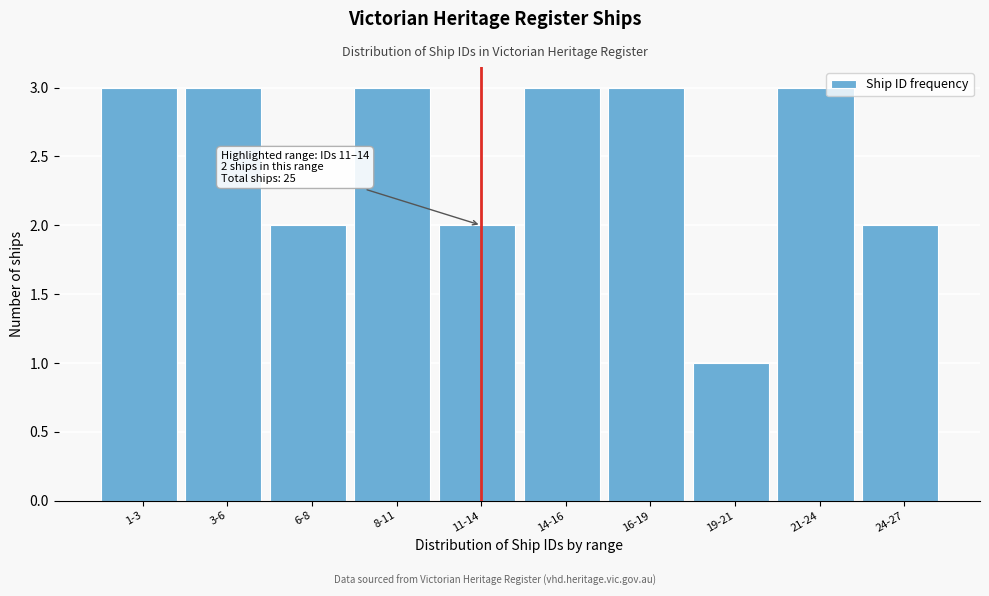

Reading left to right, what are all the values shown in this chart?

1-3=3	3-6=3	6-8=2	8-11=3	11-14=2	14-16=3	16-19=3	19-21=1	21-24=3	24-27=2